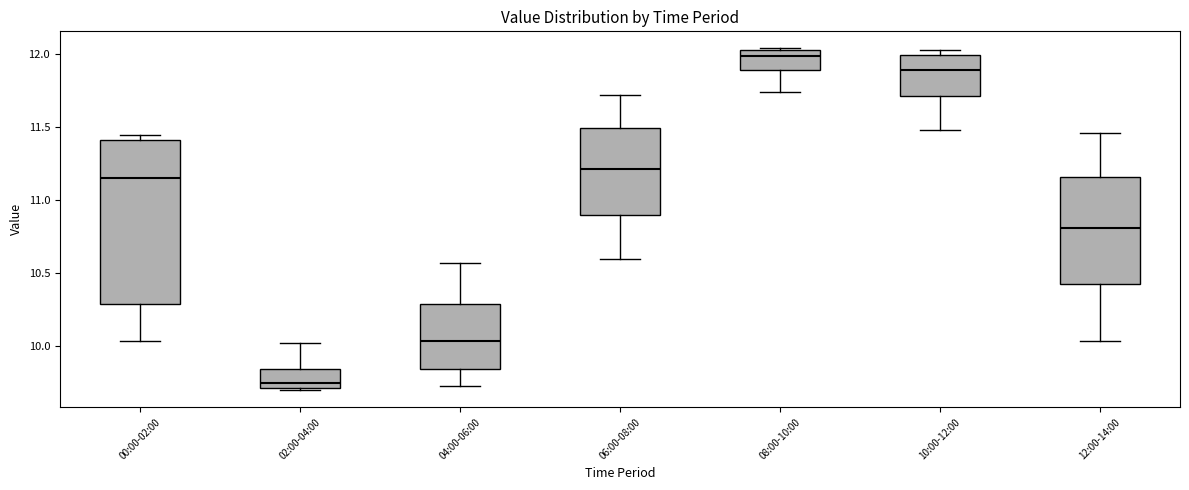

Reading left to right, read every box against the y-axis: the position of its median line, the range the box covers, and the ends of its whiskers. The values are not printed on the chart, so give them approximately, as read against the axis.

00:00-02:00: median 11.15, box 10.30 to 11.40, whiskers 10.05 to 11.45
02:00-04:00: median 9.75, box 9.70 to 9.85, whiskers 9.70 (just below the box's lower edge) to 10.00
04:00-06:00: median 10.05, box 9.85 to 10.30, whiskers 9.75 to 10.55
06:00-08:00: median 11.20, box 10.90 to 11.50, whiskers 10.60 to 11.70
08:00-10:00: median 12.00, box 11.90 to 12.05, whiskers 11.75 to 12.05
10:00-12:00: median 11.90, box 11.70 to 12.00, whiskers 11.50 to 12.05
12:00-14:00: median 10.80, box 10.45 to 11.15, whiskers 10.05 to 11.45